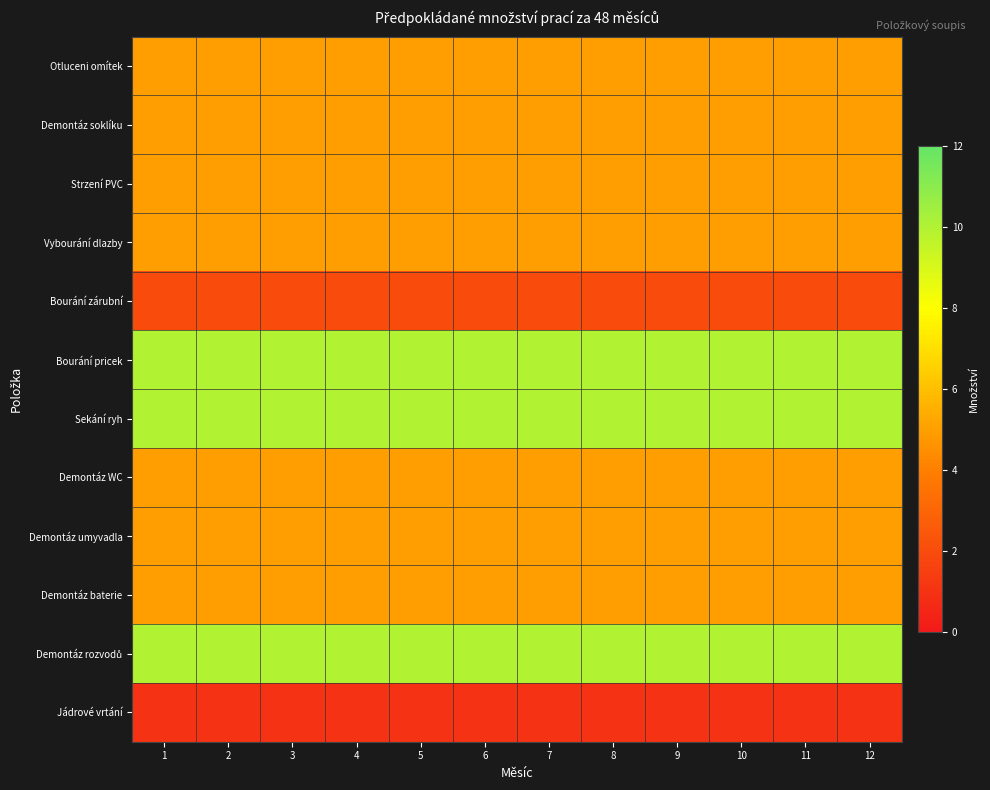

What is the spread (max minus min) of values at 2?

9